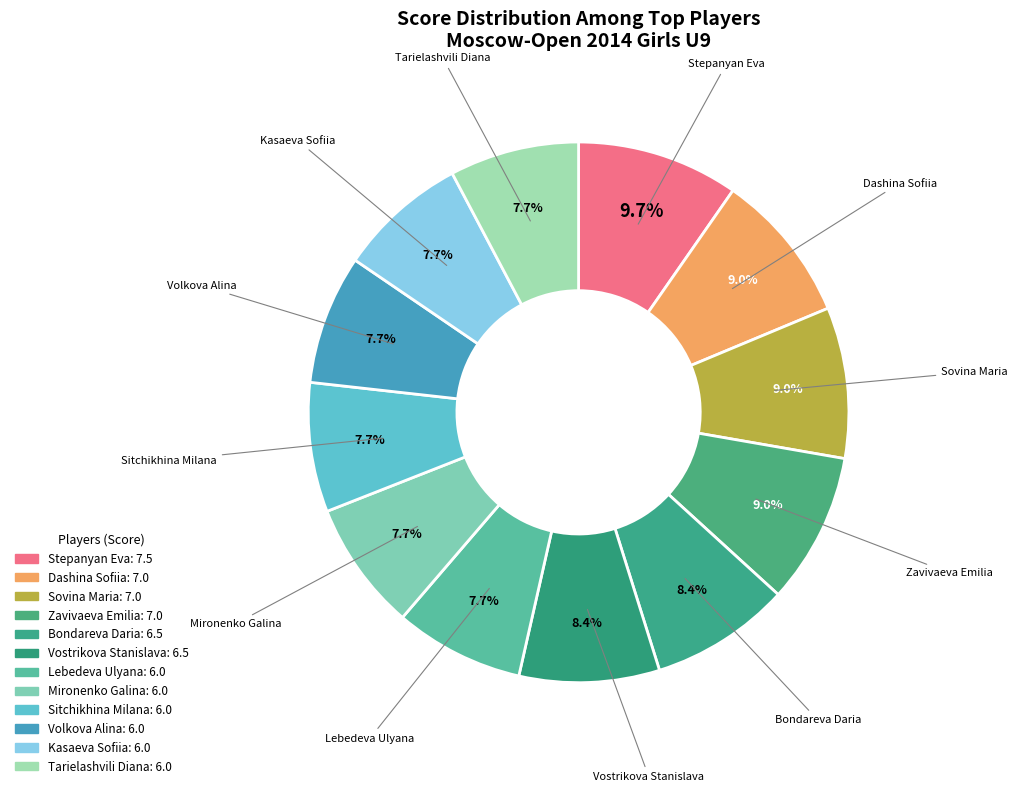

True or false: Volkova Alina accounts for 8% of the total.

True